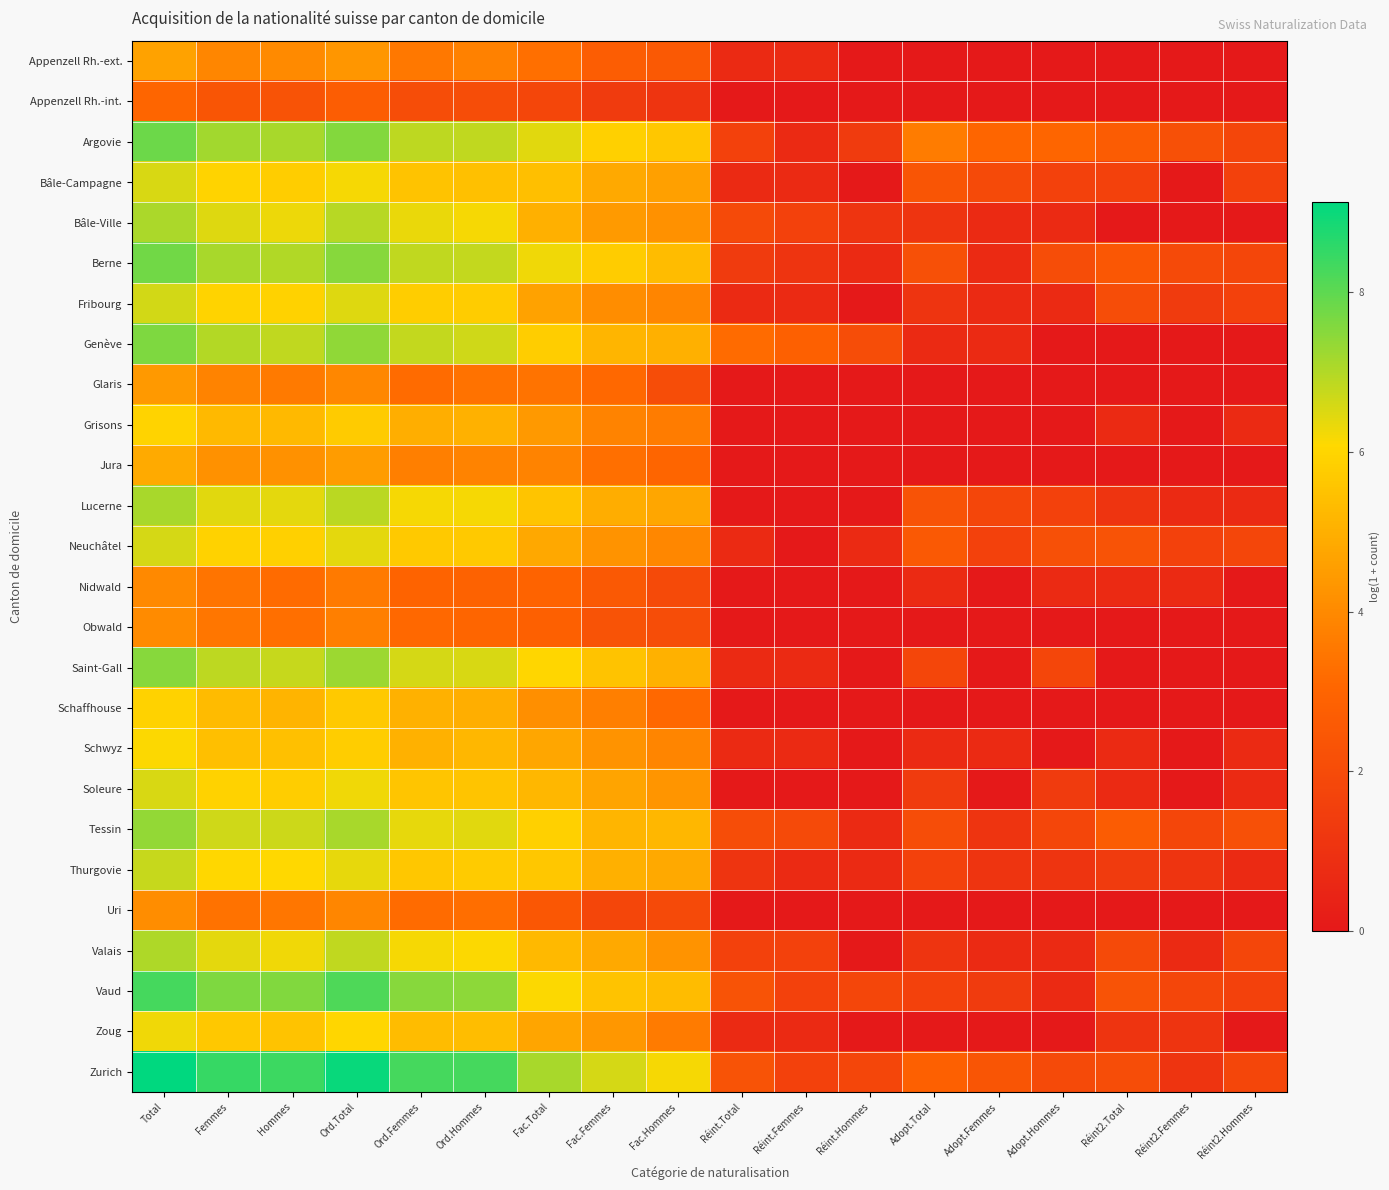

How many data points does each series have?

18